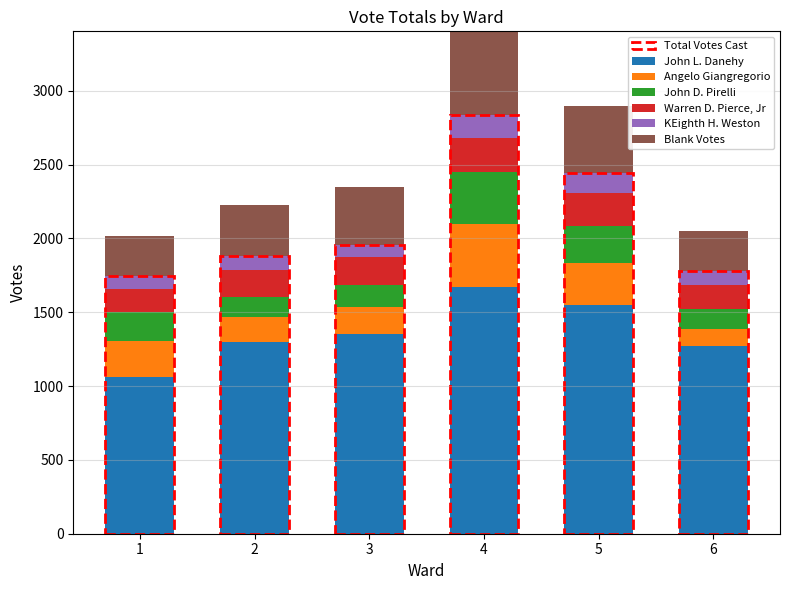

What is the minimum value for John L. Danehy?

1064